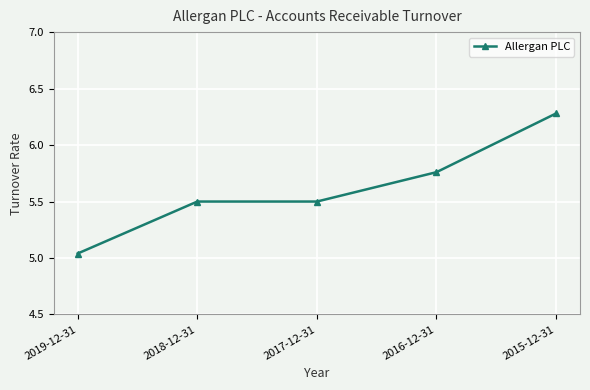

Between 2017-12-31 and 2019-12-31, which is larger?

2017-12-31